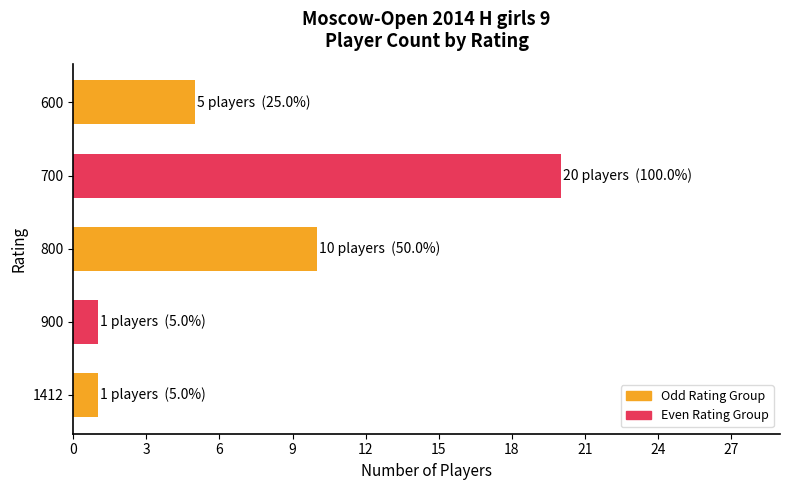

What is the change in value from 900 to 600?

+4